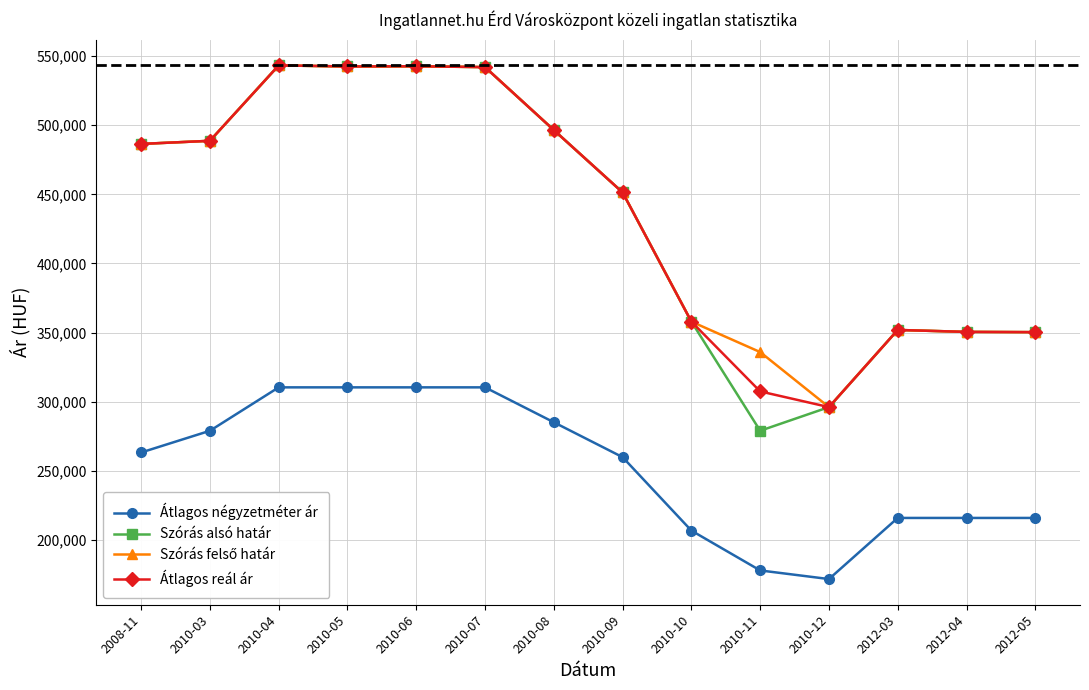

Where is Szórás alsó határ nearest to the value 411120?

2010-09